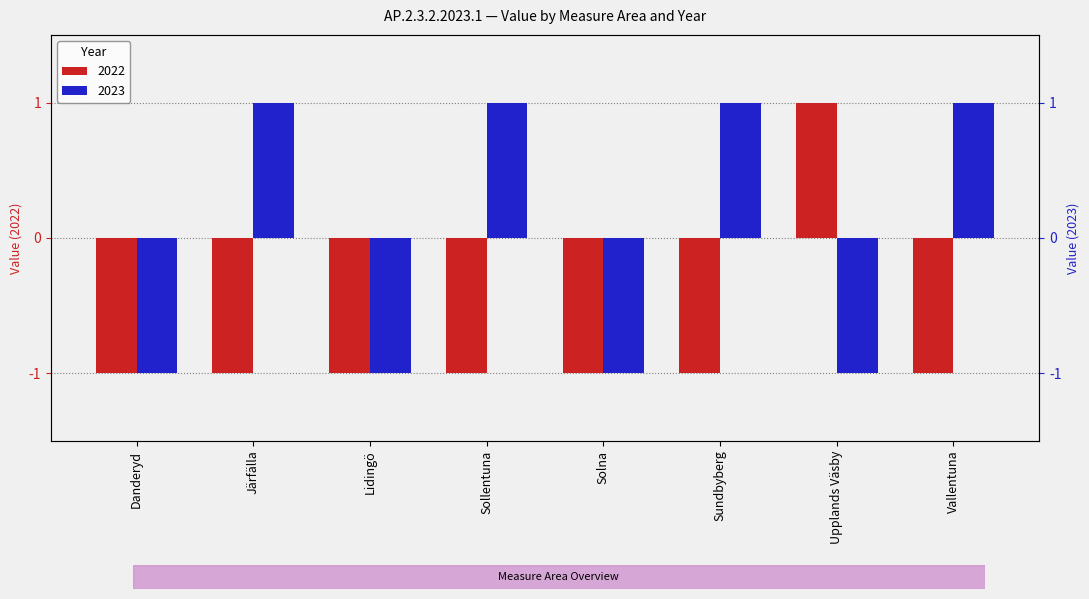

The value of 2023 at Lidingö is -1. True or false?

False